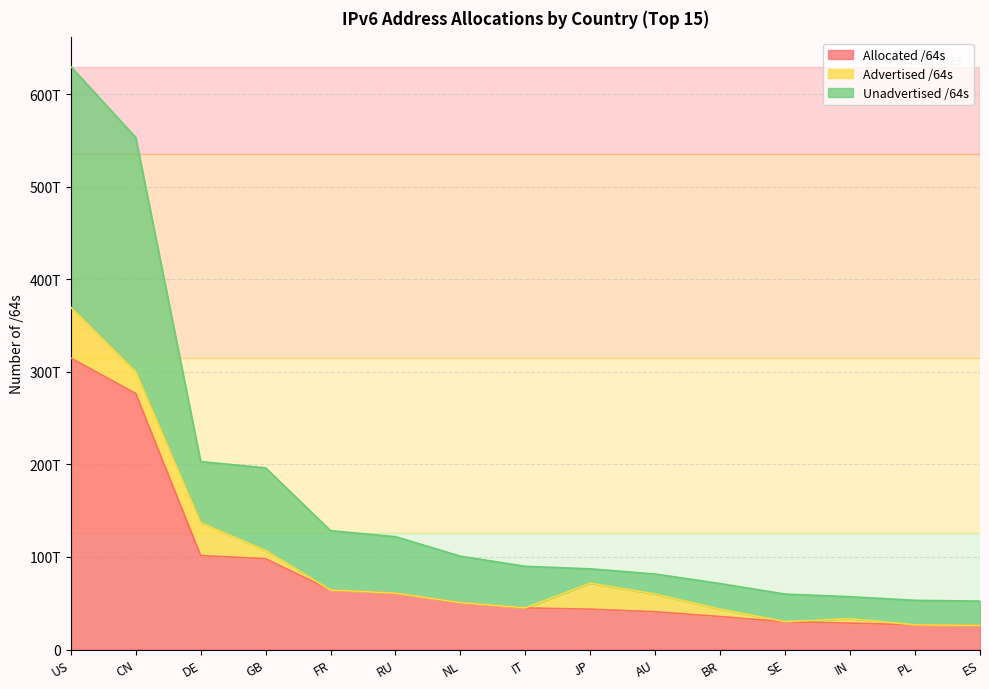

How many values in the Allocated /64s series exceed 44947103940608?

7